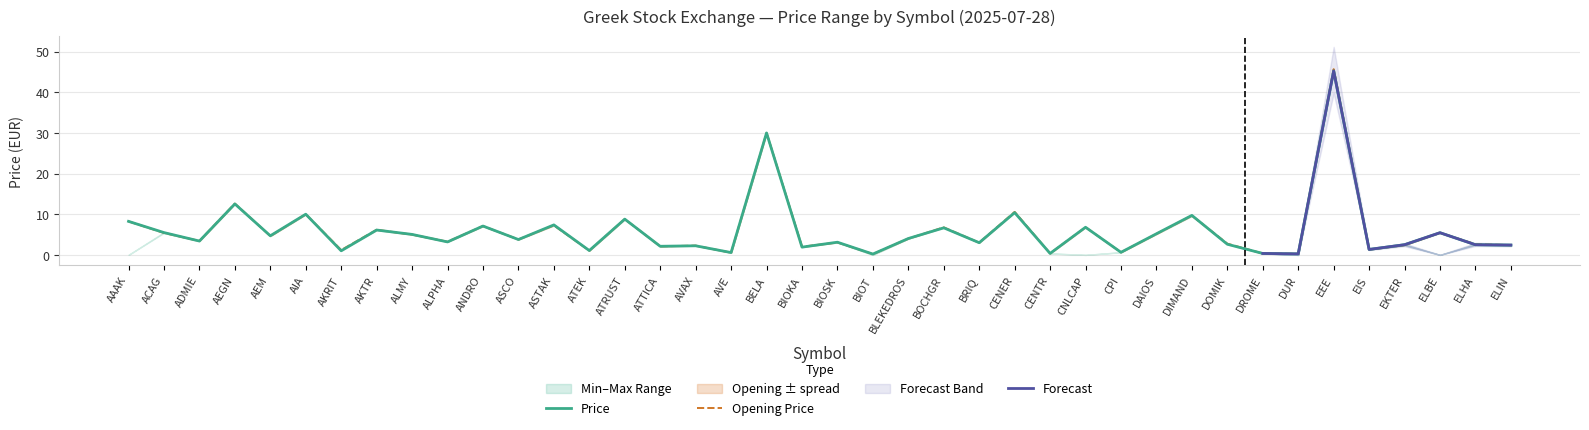

Which category has the highest value in the Opening Price series?

EEE